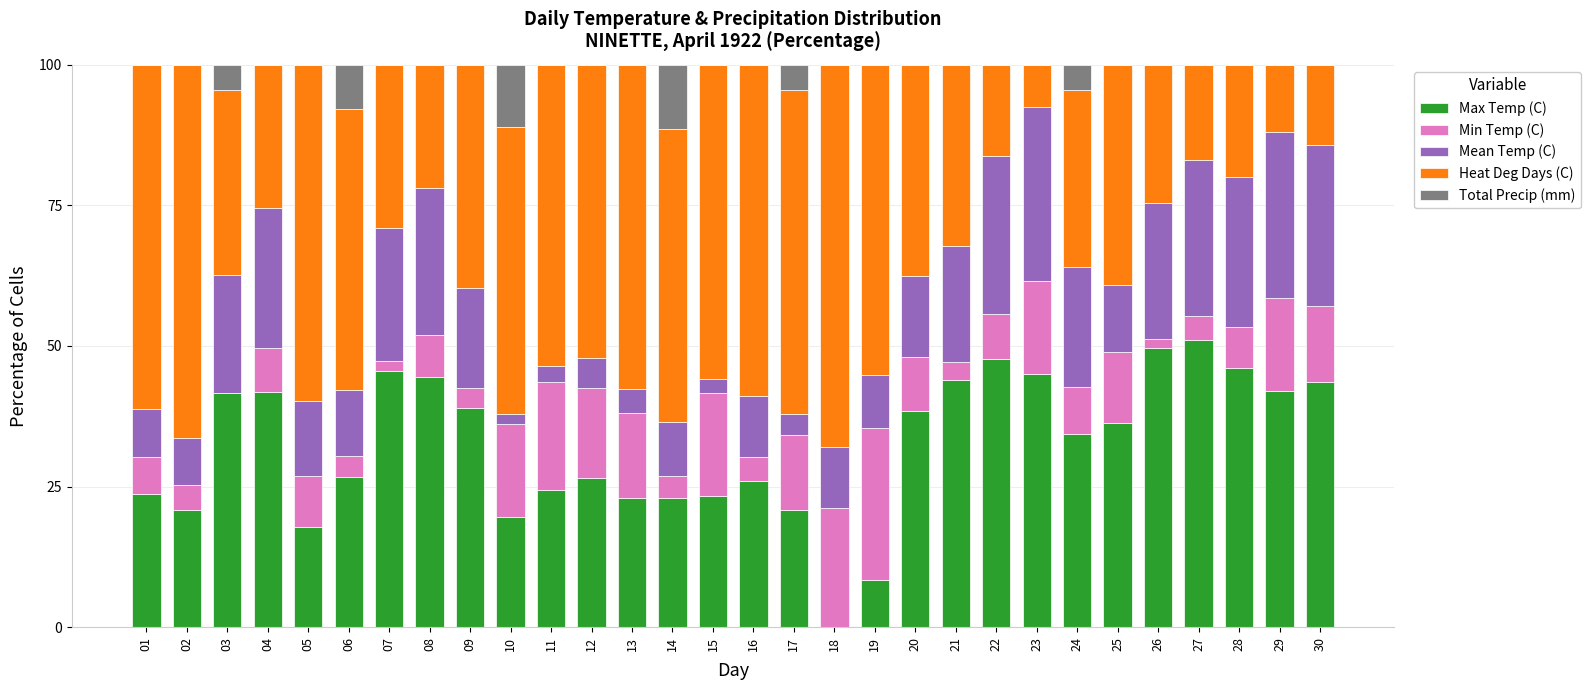

What is the maximum value for Max Temp (C)?

51.1